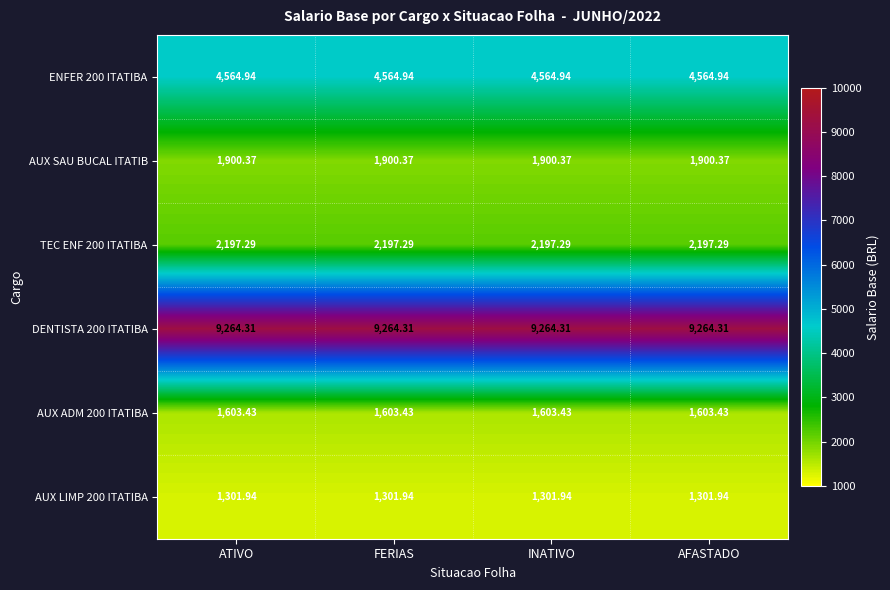

Is the value of AUX ADM 200 ITATIBA at FERIAS greater than the value of AUX SAU BUCAL ITATIB at AFASTADO?

No